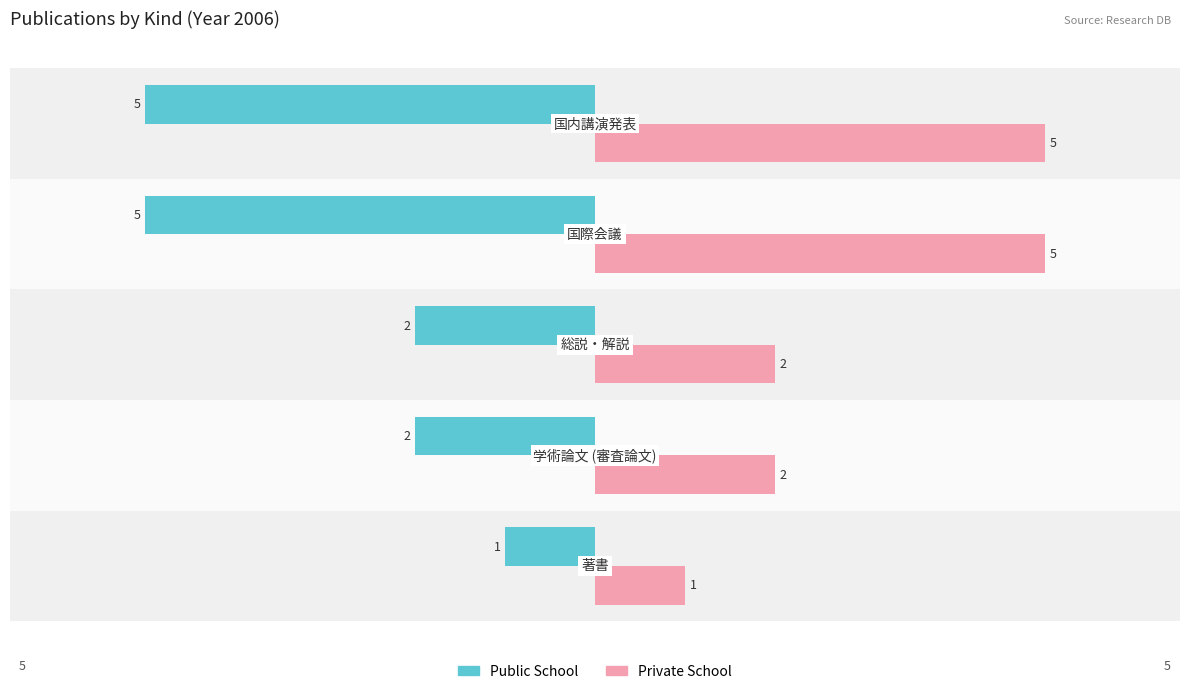

Rank the series by their maximum value, from highest to lowest.

Private School, Public School